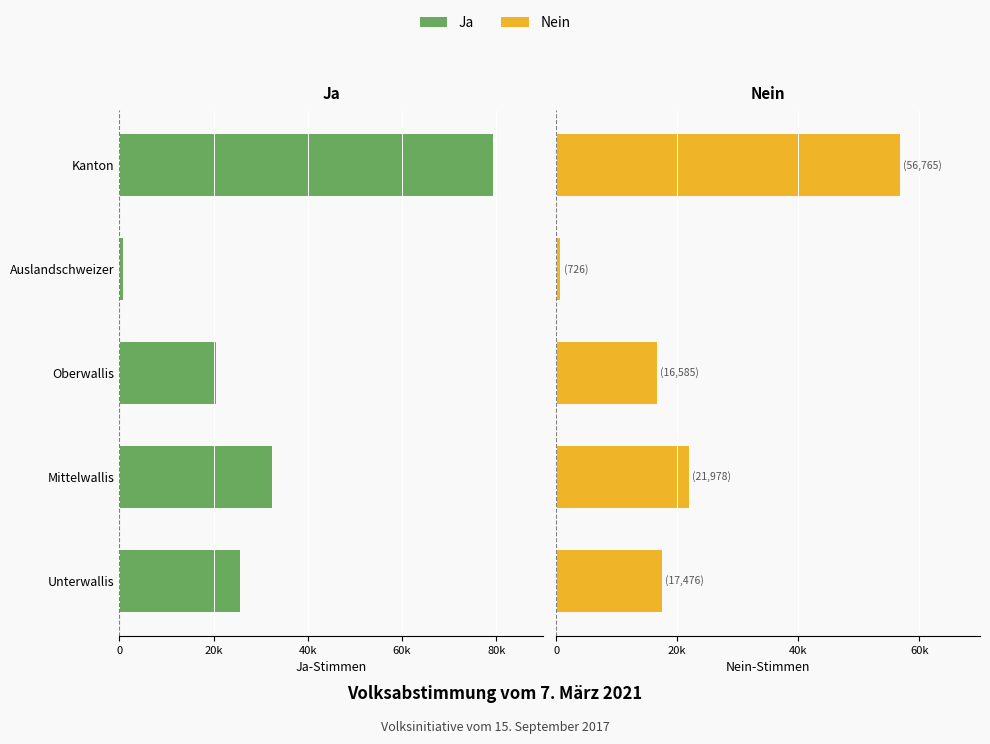

Does the chart contain stacked bars?

No